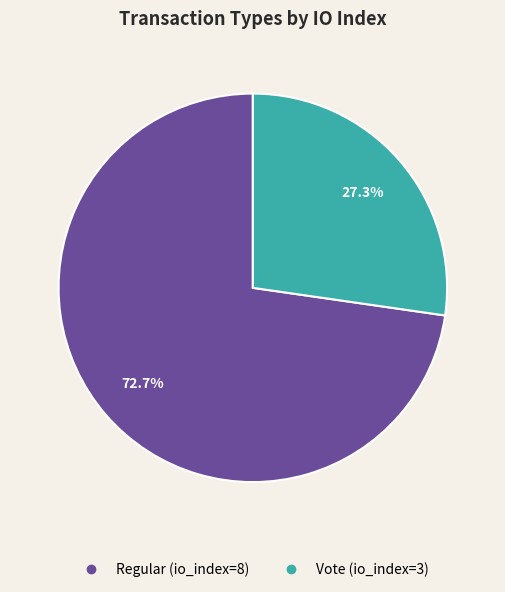

How many segments does this pie chart have?

2